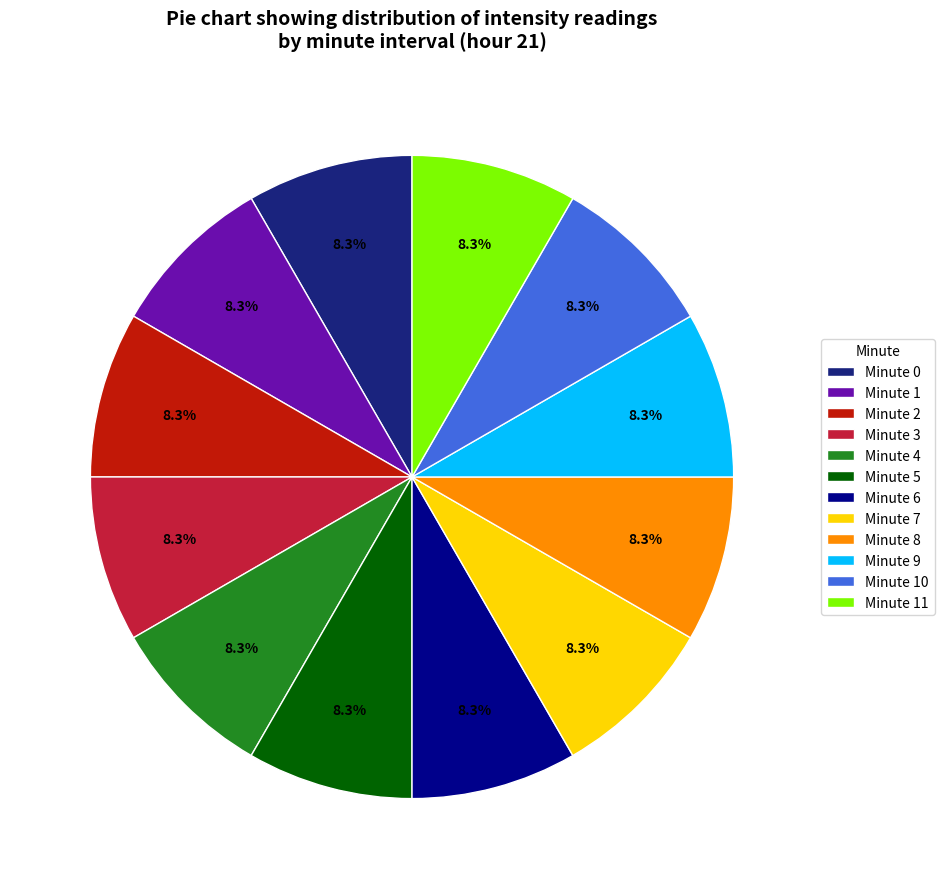

Approximately how many times larger is the value at Minute 5 compared to Minute 4?

1.0